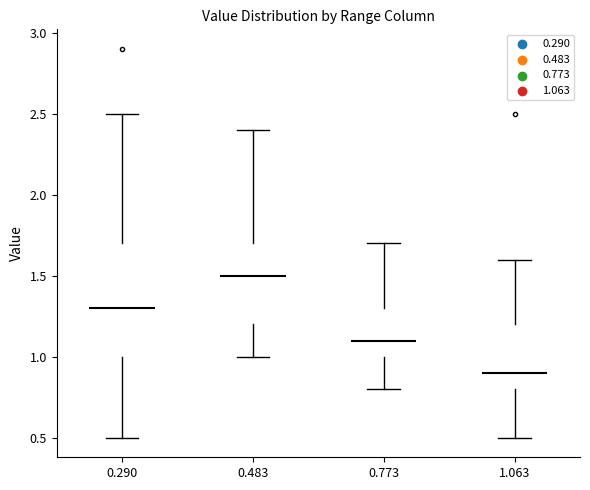

Reading left to right, read every box against the y-axis: the position of its median line, the range the box covers, and the ends of its whiskers. The values are not printed on the chart, so give them approximately, as read against the axis.

0.290: median 1.3, box 1.0 to 1.7, whiskers 0.5 to 2.5
0.483: median 1.5, box 1.2 to 1.7, whiskers 1.0 to 2.4
0.773: median 1.1, box 1.0 to 1.3, whiskers 0.8 to 1.7
1.063: median 0.9, box 0.8 to 1.2, whiskers 0.5 to 1.6